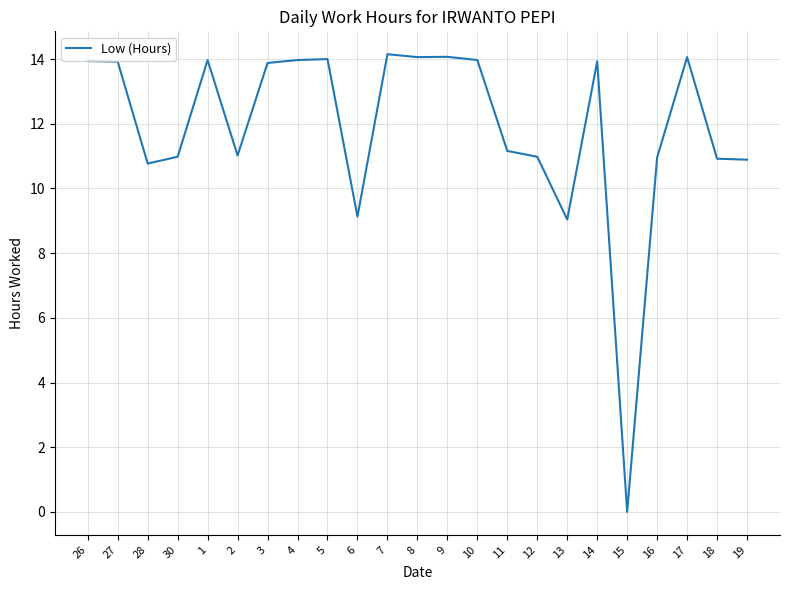

Where does the data first go above 13?

26